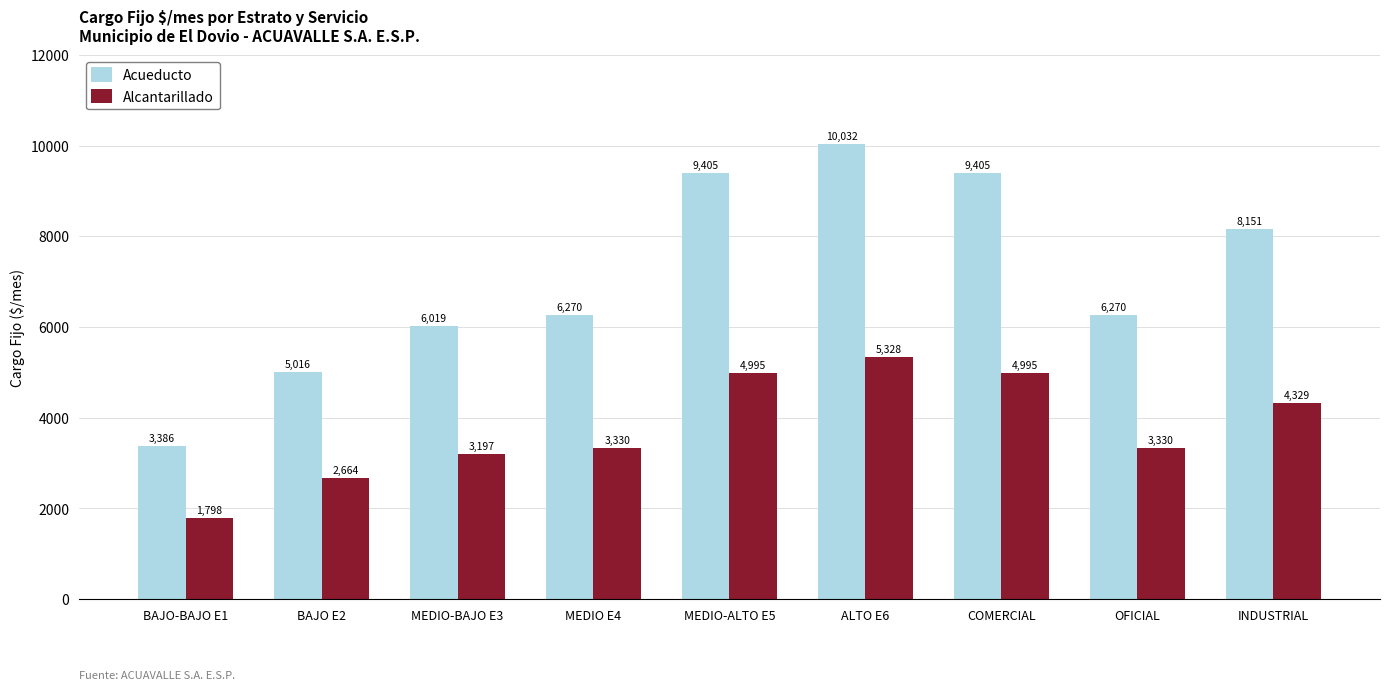

What is the difference between the Acueducto values at MEDIO E4 and MEDIO-ALTO E5?

3134.9